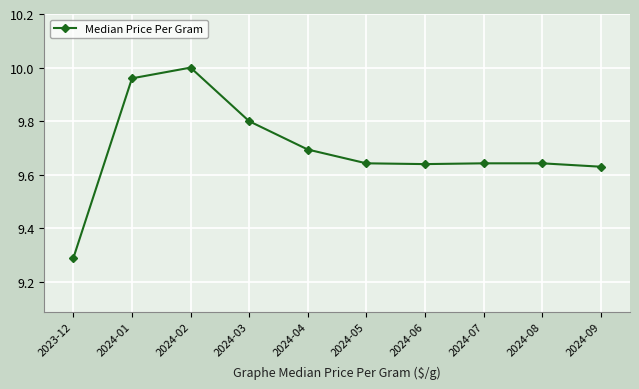

At which category does the chart reach its peak across all series?

2024-02